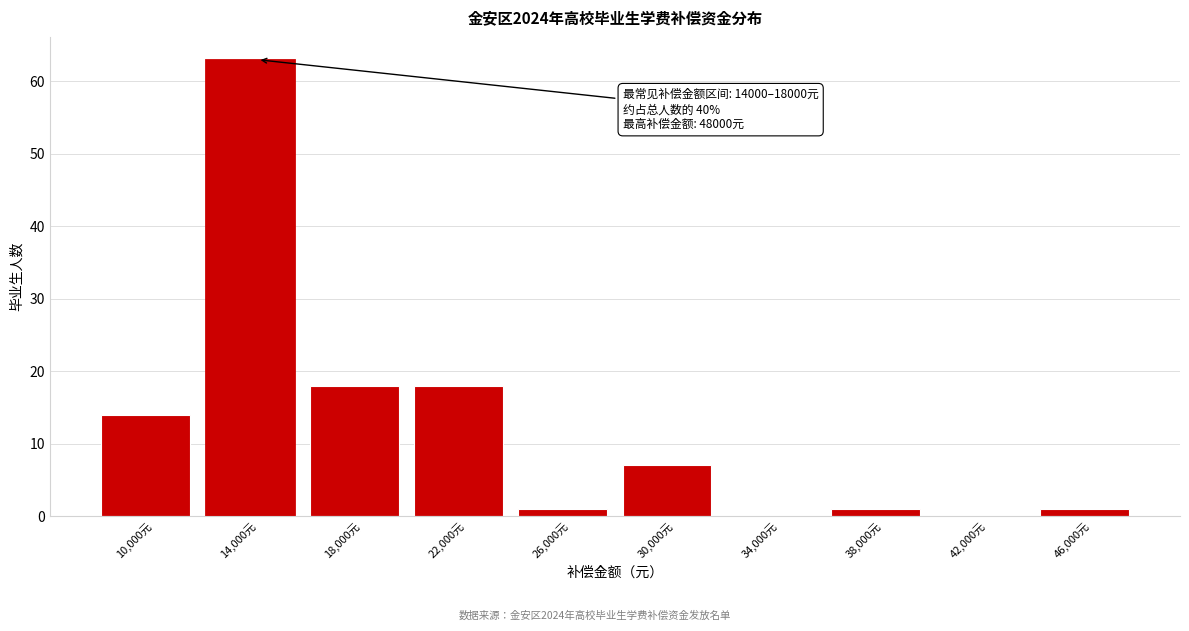

Reading left to right, what are all the values shown in this chart?

10,000元=14	14,000元=63	18,000元=18	22,000元=18	26,000元=1	30,000元=7	34,000元=0	38,000元=1	42,000元=0	46,000元=1